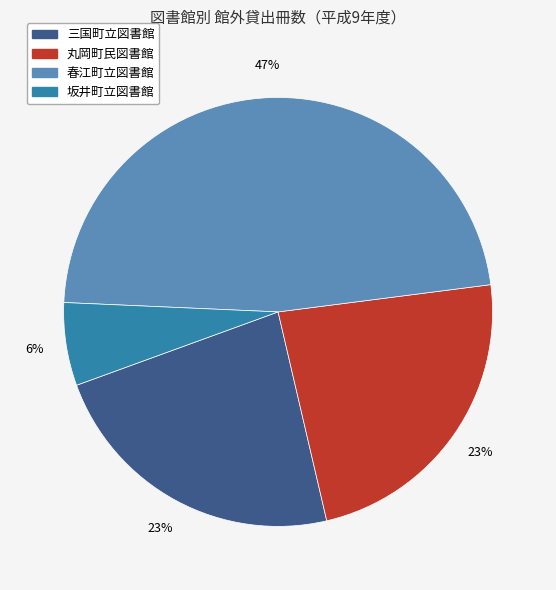

Approximately how many times larger is the value at 坂井町立図書館 compared to 丸岡町民図書館?

0.3